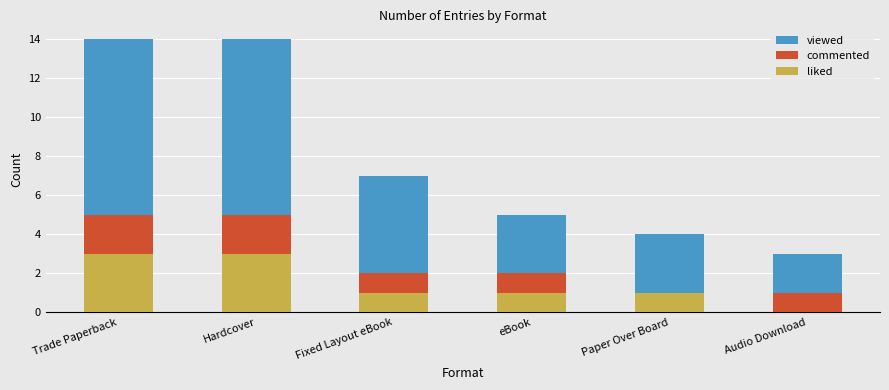

At Hardcover, list the series in order from smallest to largest.

liked, commented, viewed